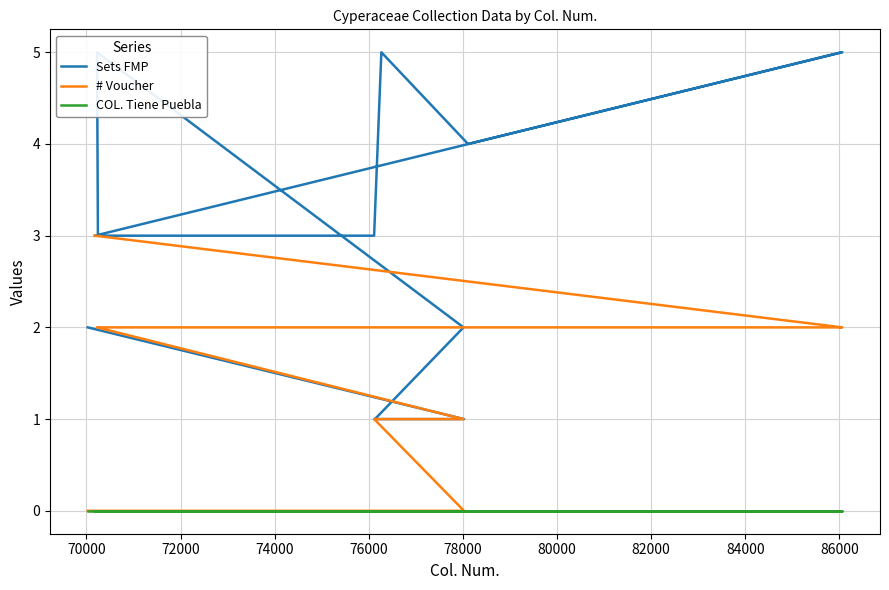

Reading right to left, extract all data points from this chart.

Sets FMP: 3	5	5	5	5	4	5	3	3	5	2	1	1	1	1	2
# Voucher: 3	2	2	2	2	2	2	2	2	2	1	1	1	1	0	0
COL. Tiene Puebla: 0	0	0	0	0	0	0	0	0	0	0	0	0	0	0	0